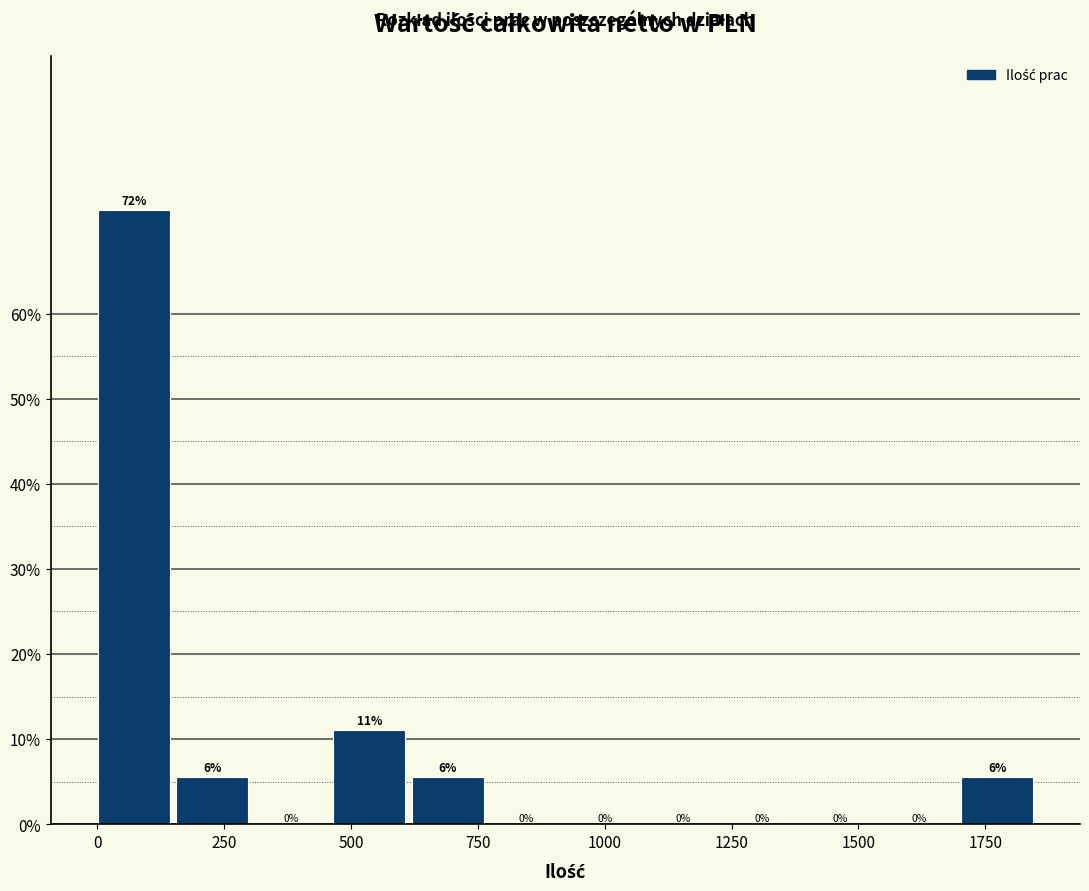

Read against the x-axis, roughly where is the centre of the tallest bar?

50